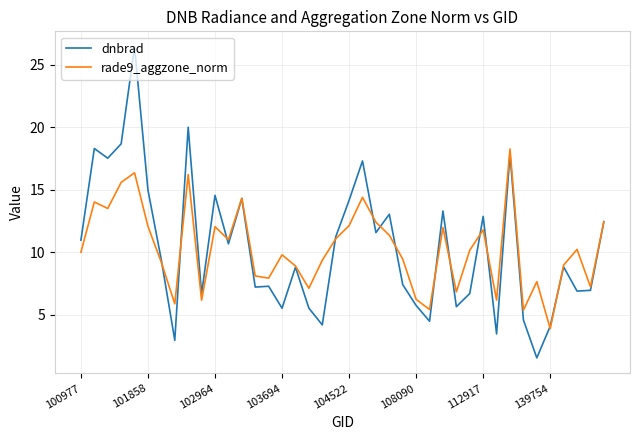

How many lines are shown in the chart?

2